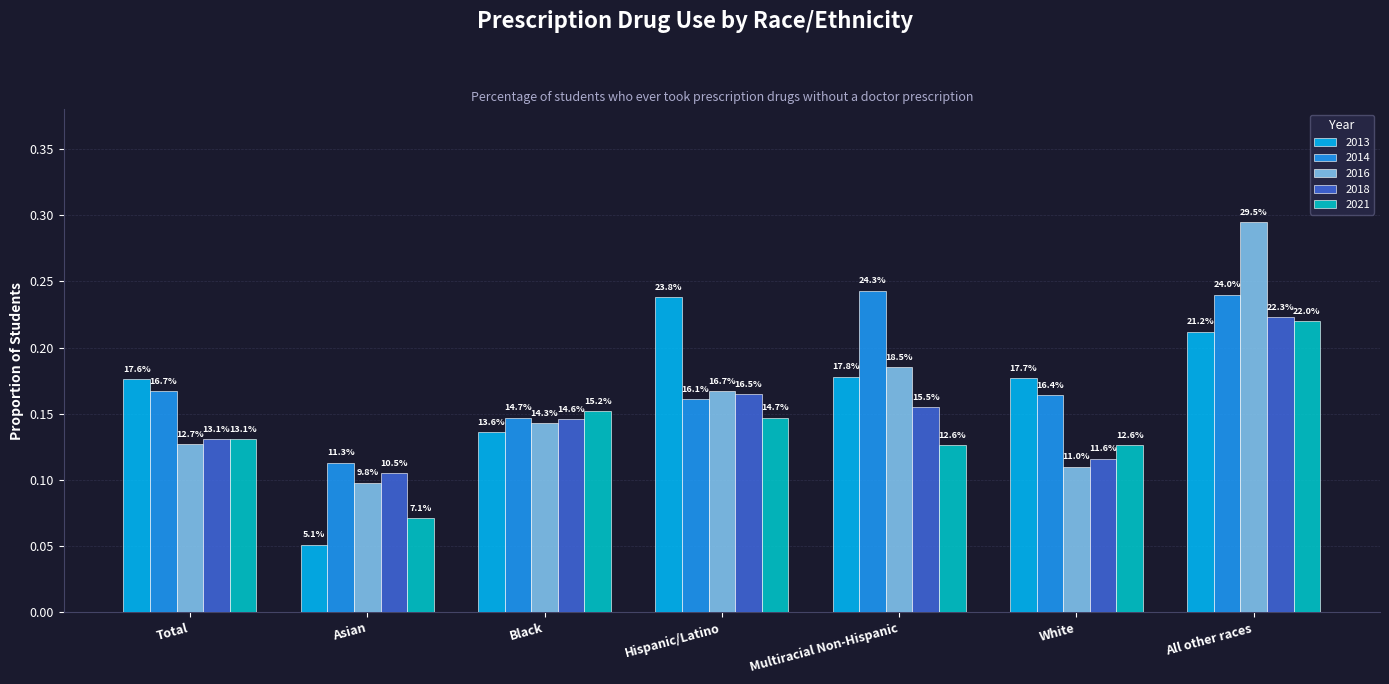

What is the average value of the 2013 series?

0.2